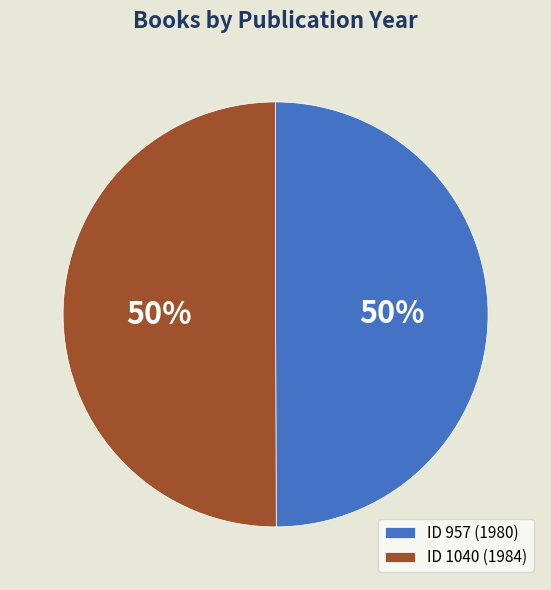

Do ID 957 (1980) and ID 1040 (1984) together represent more than half of the pie?

Yes